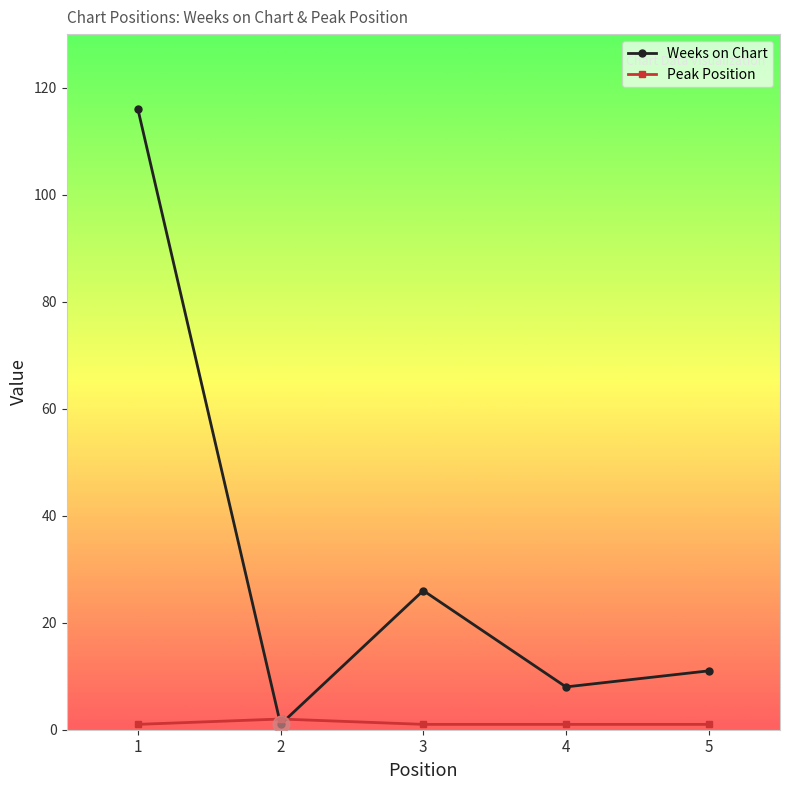

What is the difference between the maximum and minimum values in the Weeks on Chart series?

115